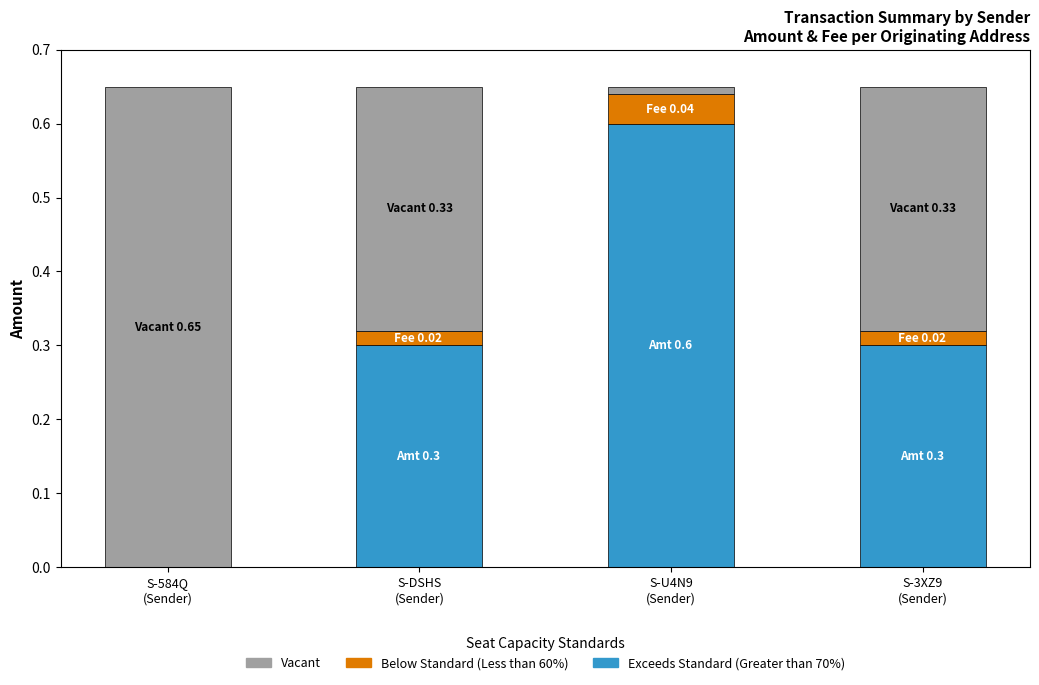

What is the highest value of the Exceeds Standard (Greater than 70%) series?

0.6